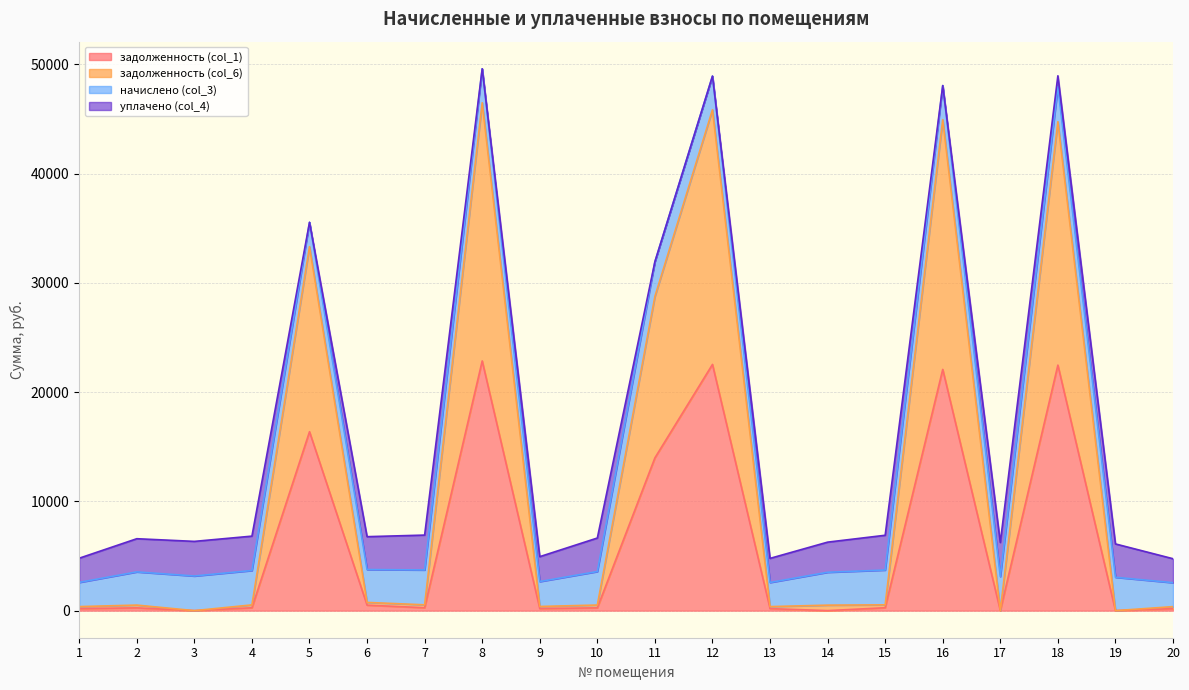

True or false: задолженность (col_6) has a value of 247.2 at 9.

False